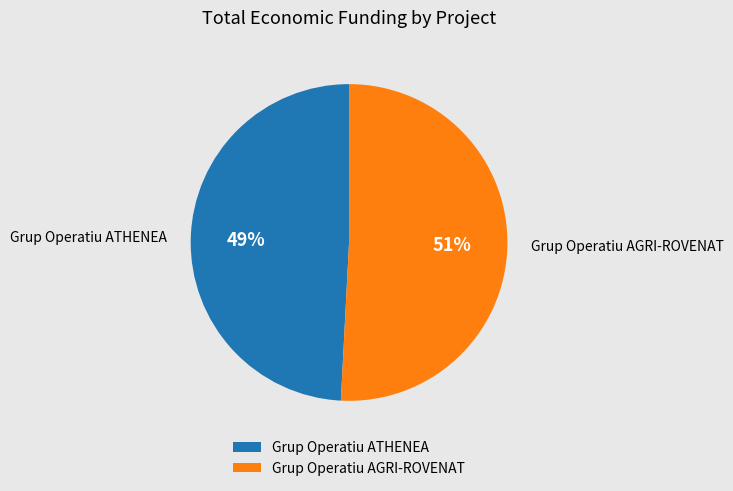

True or false: Grup Operatiu ATHENEA accounts for 49% of the total.

True